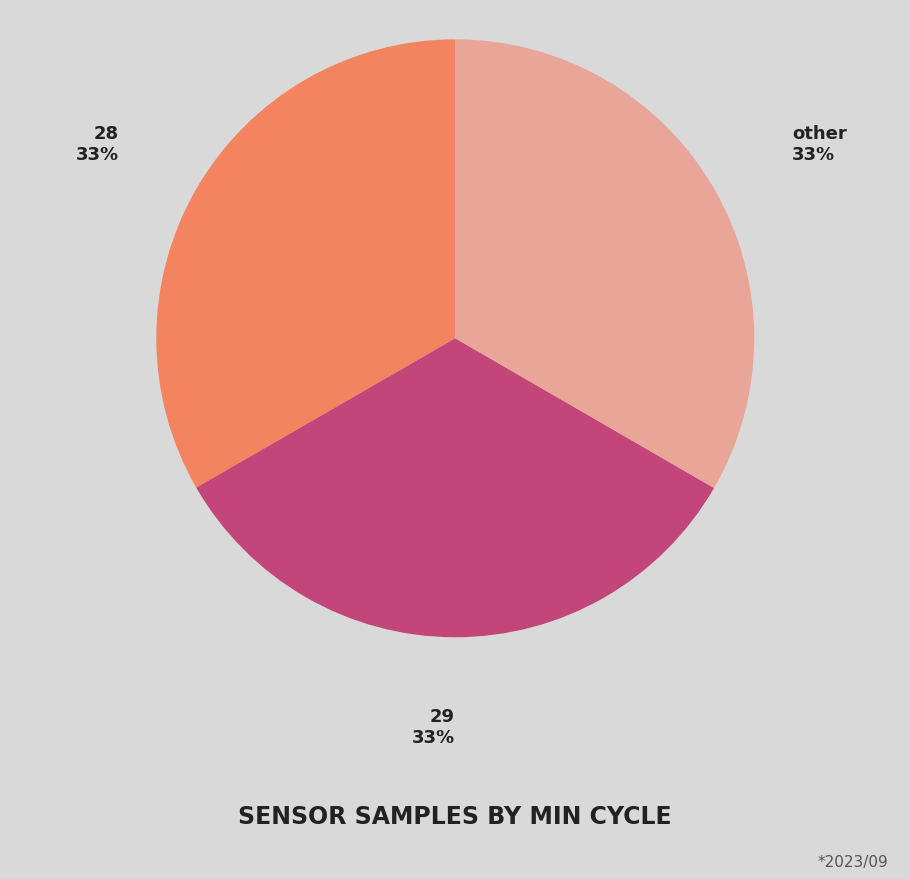

How many segments does this pie chart have?

3